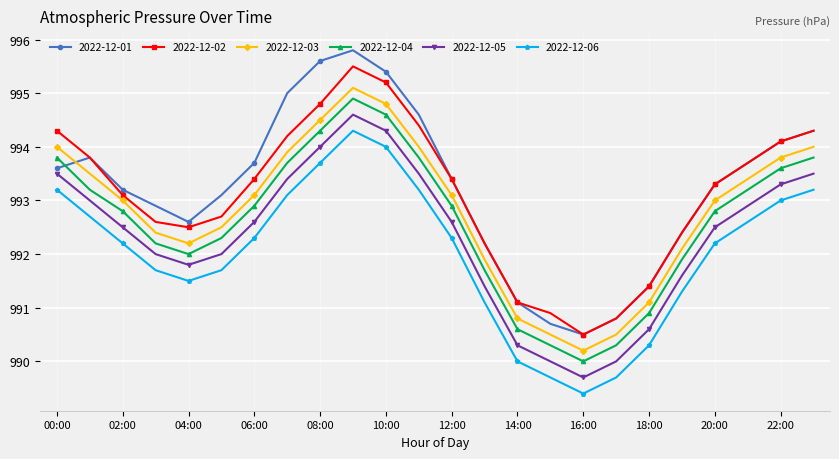

How many interior local valleys does the 2022-12-05 series have?

2